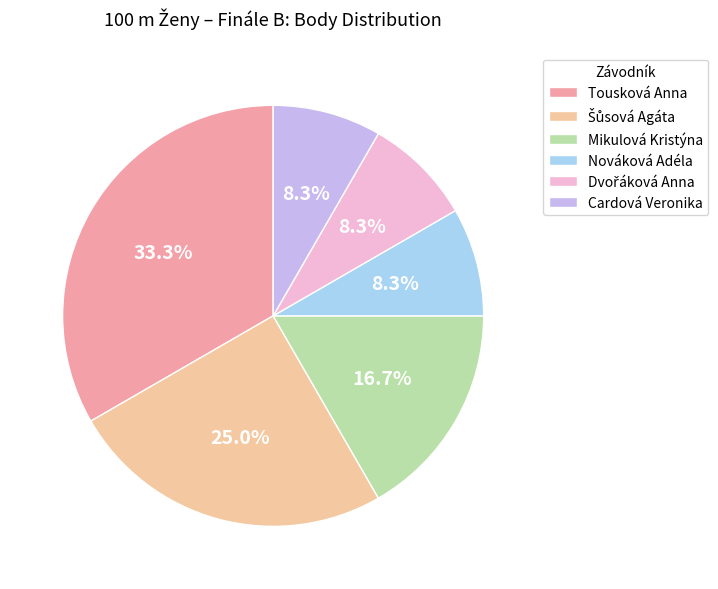

What percentage is the Cardová Veronika slice, to the nearest percent?

8%